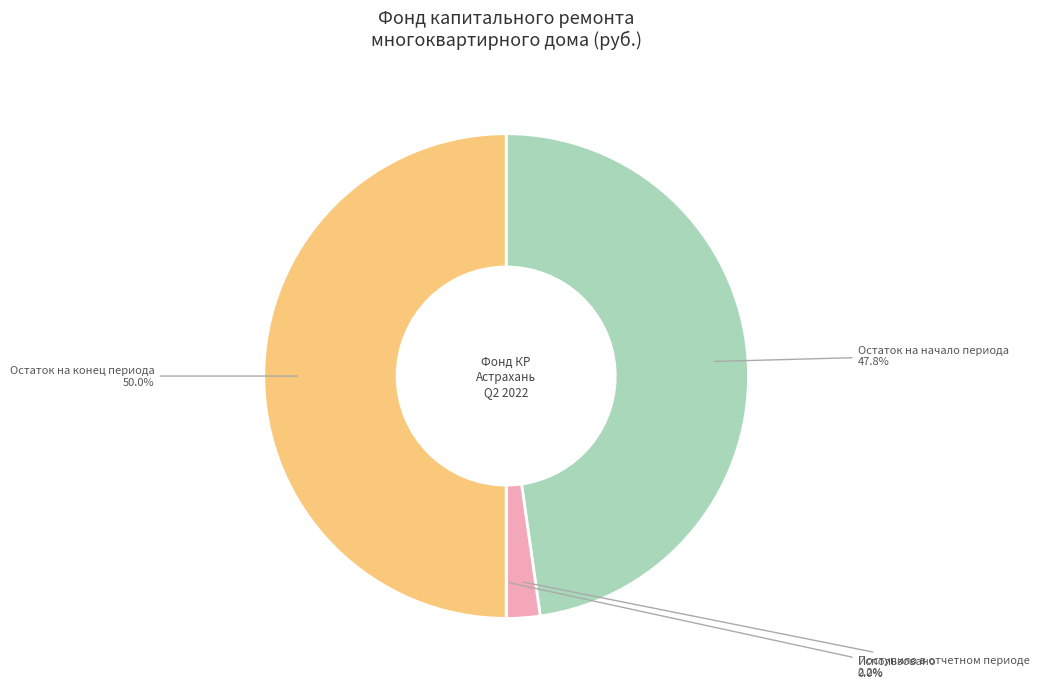

Between Остаток на начало периода and Поступило в отчетном периоде, which is larger?

Остаток на начало периода